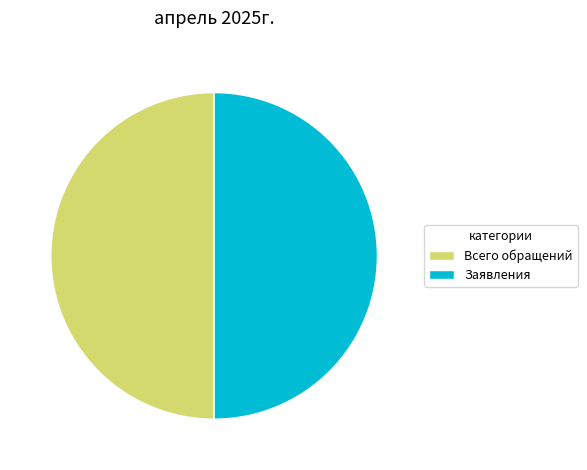

Combined, do Всего обращений and Заявления account for over 50%?

Yes